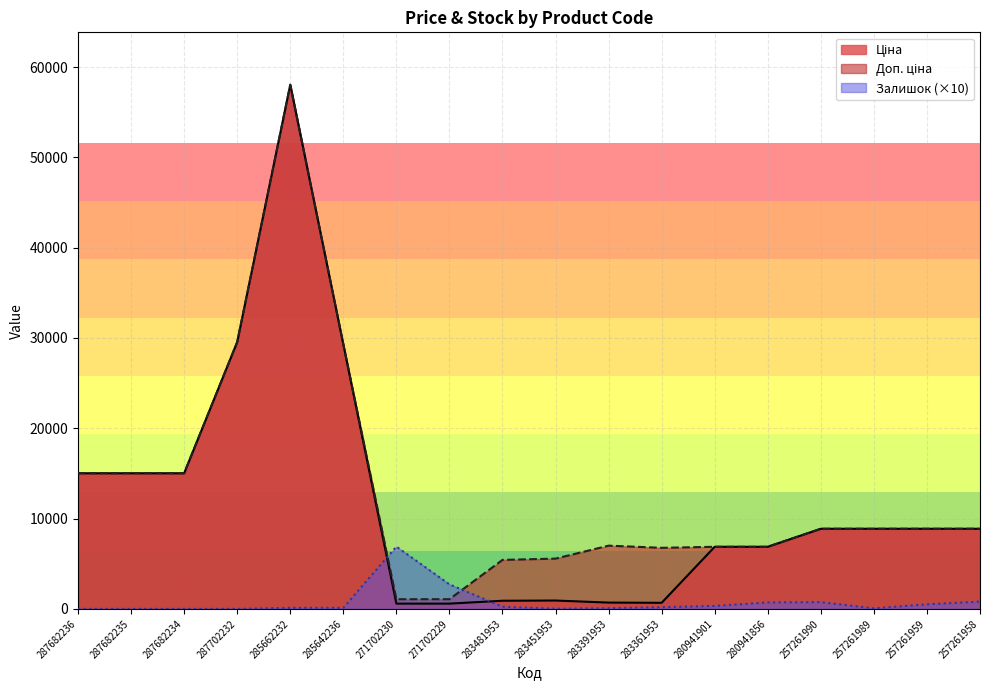

At which category does the chart reach its minimum across all series?

287682236